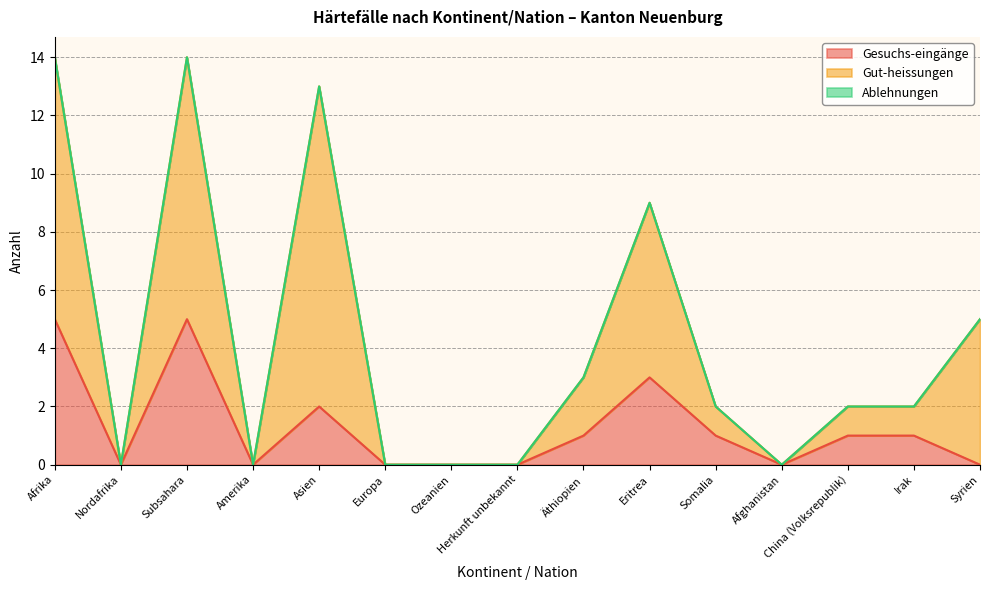

True or false: Gesuchs-eingänge and Gut-heissungen intersect in this chart.

False